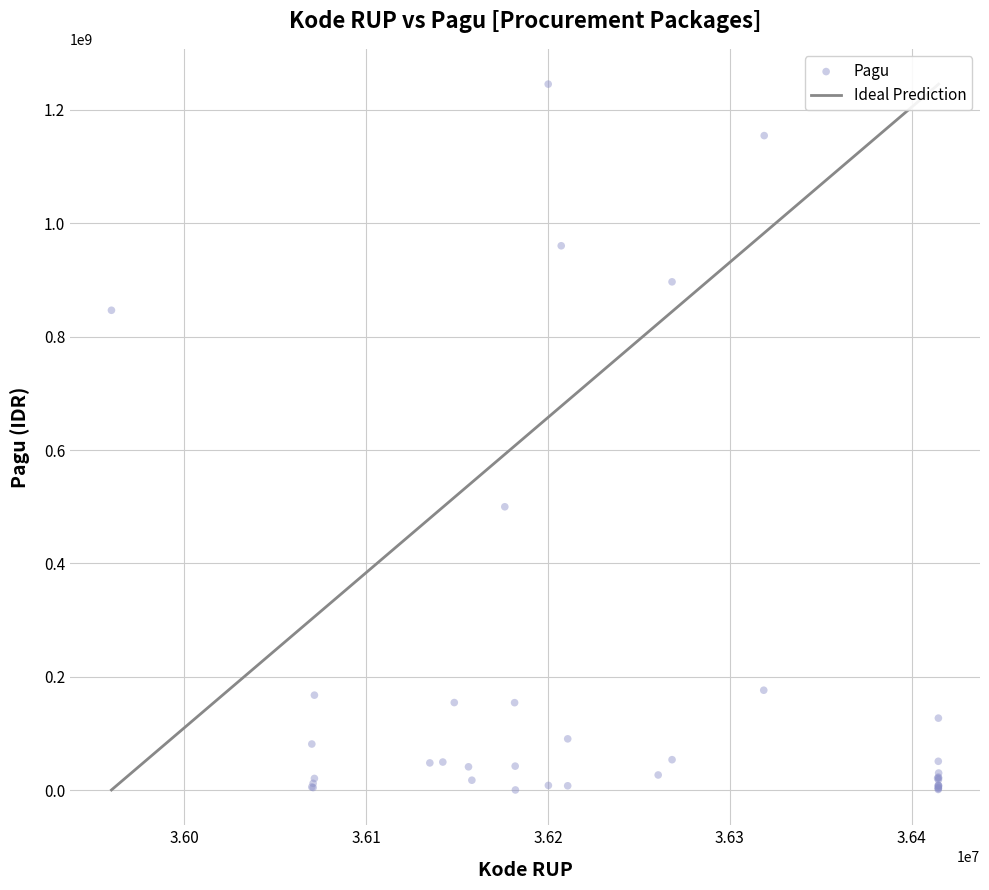

What Y value in the scatter plot is closest to 622840000?

499932000